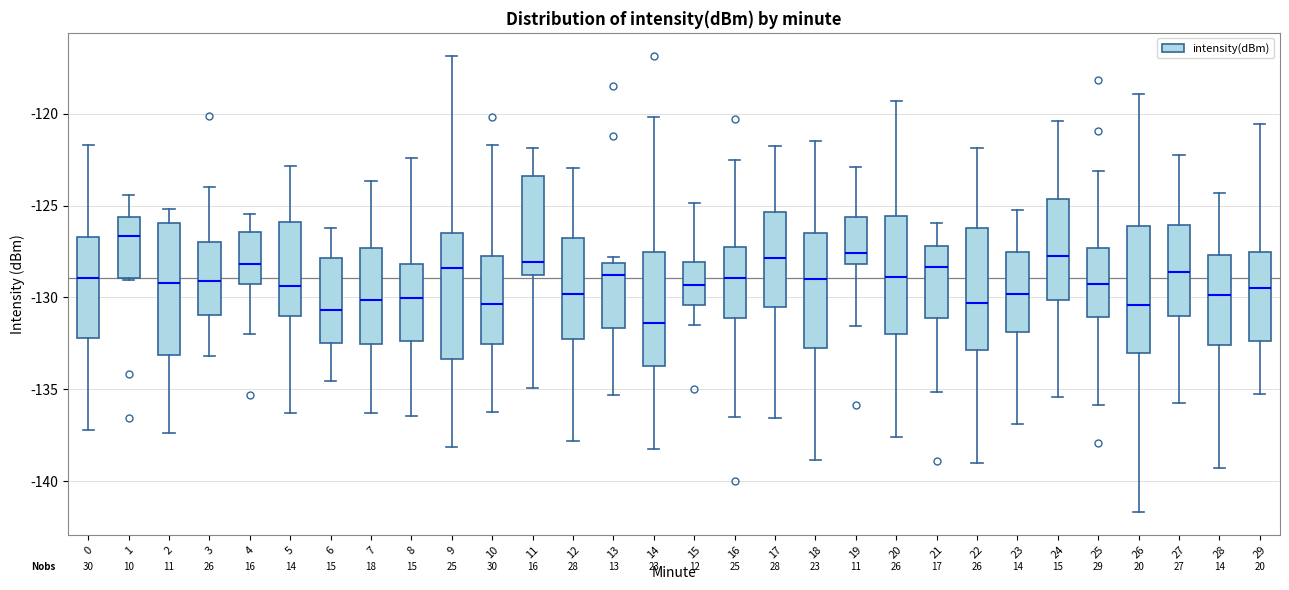

Where is the lower edge of the box at x = 25 on the y-axis? The values are not printed on the chart, so give them approximately, as read against the axis.

-131.0